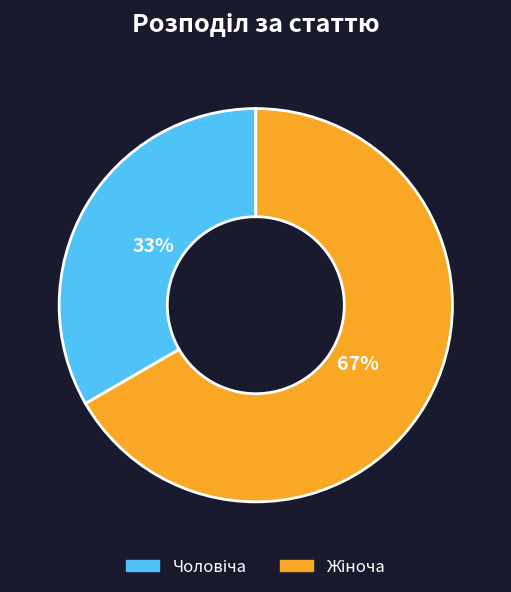

Which slice represents more than half of the pie?

Жіноча